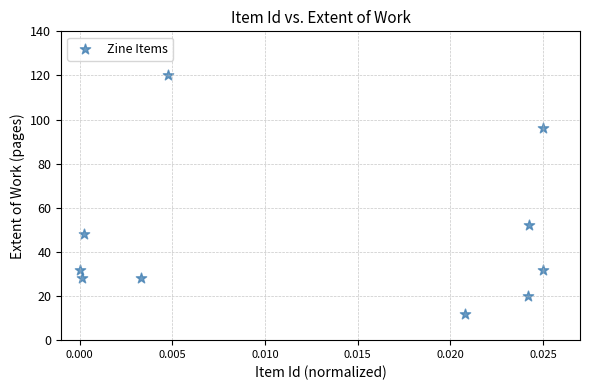

What Y value in the scatter plot is closest to 66?

52